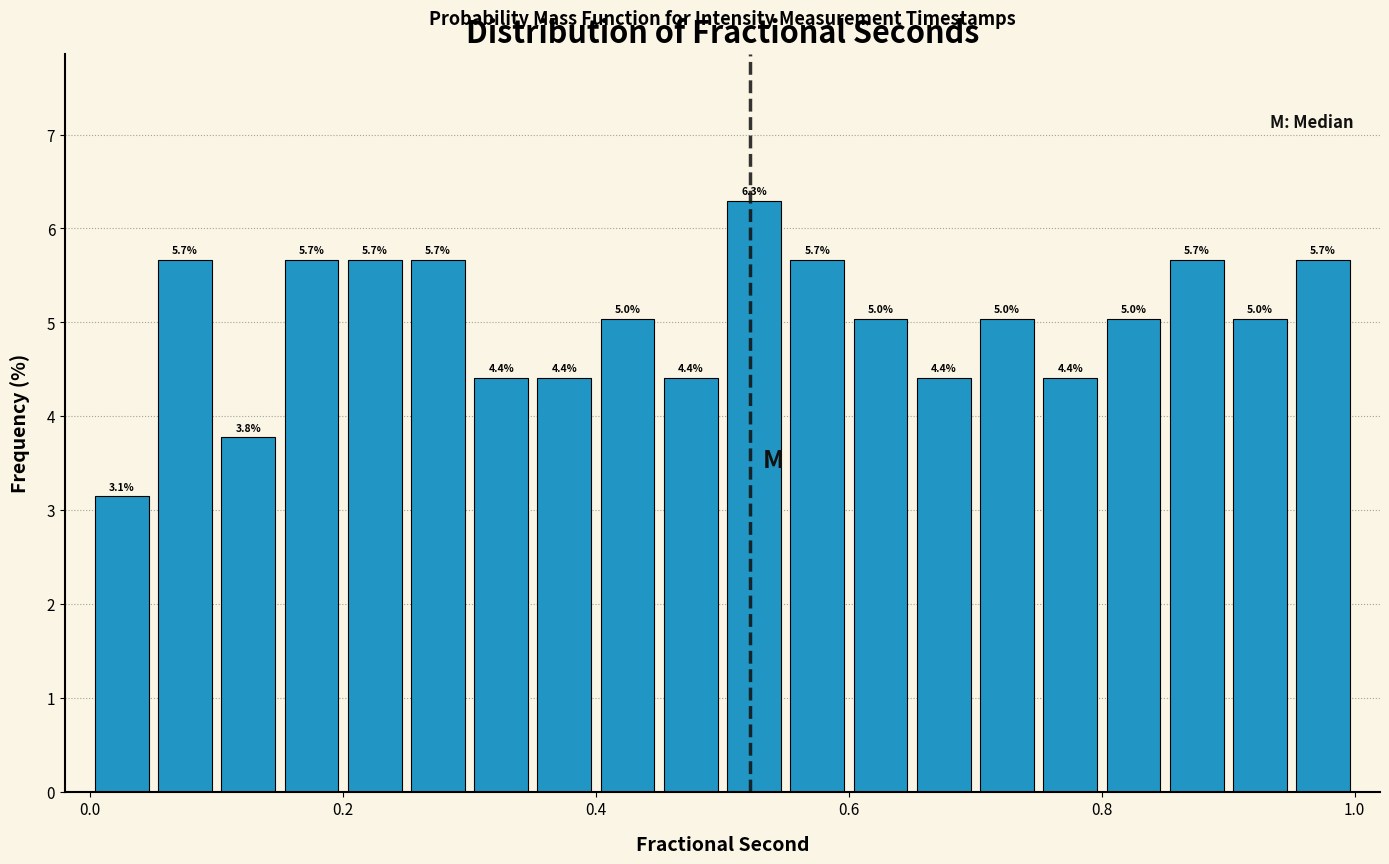

Read against the x-axis, roughly where is the centre of the tallest bar?

0.52